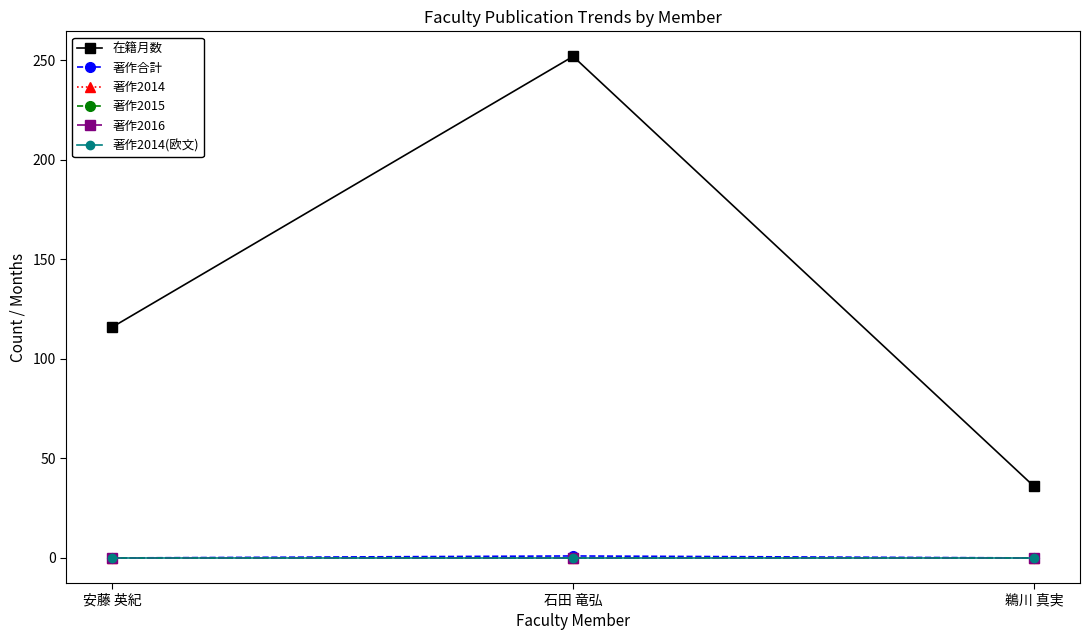

At which category does the chart reach its minimum across all series?

安藤 英紀